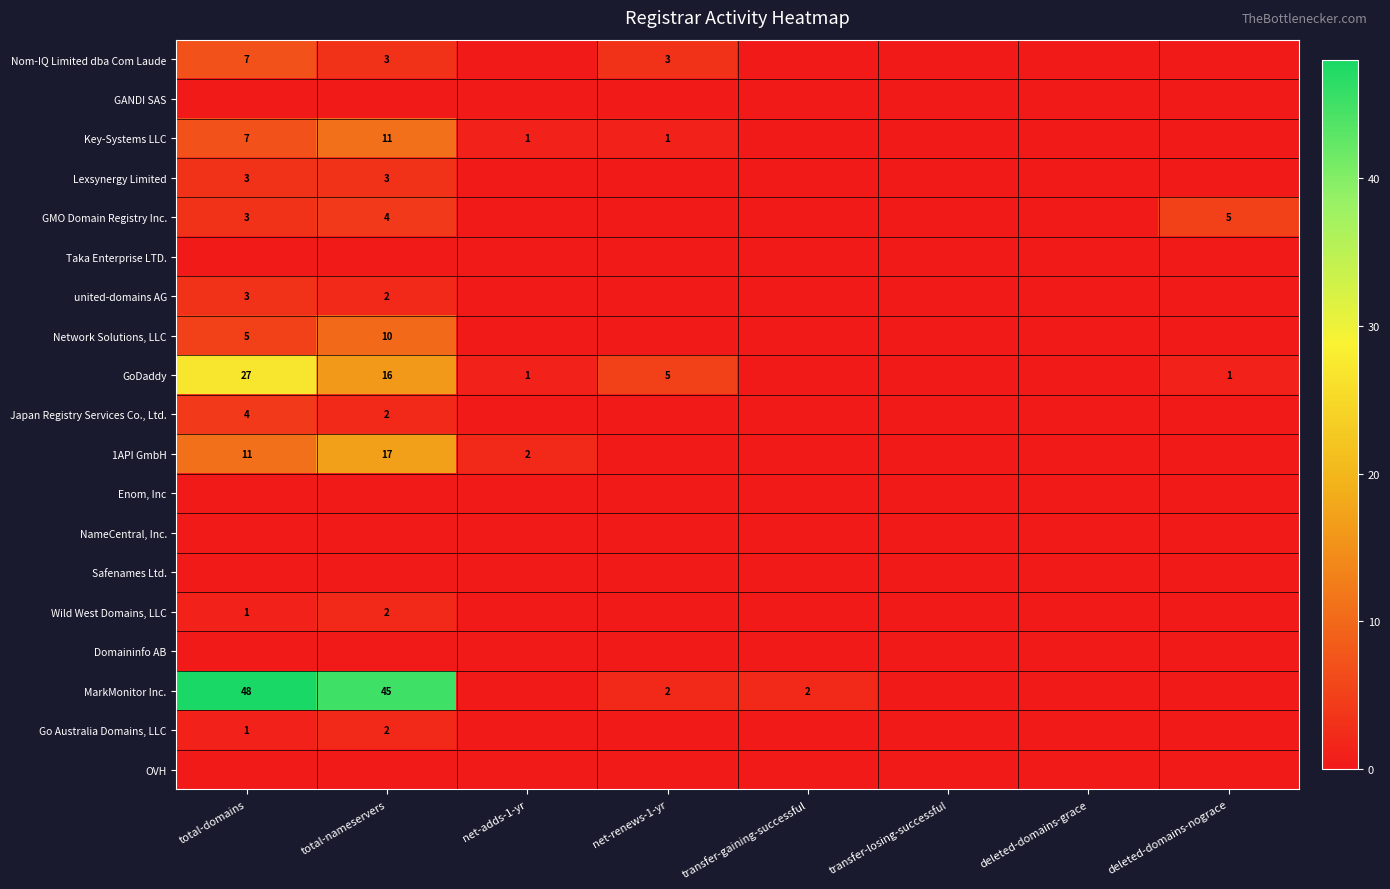

True or false: Key-Systems LLC has a value of 2 at net-adds-1-yr.

False